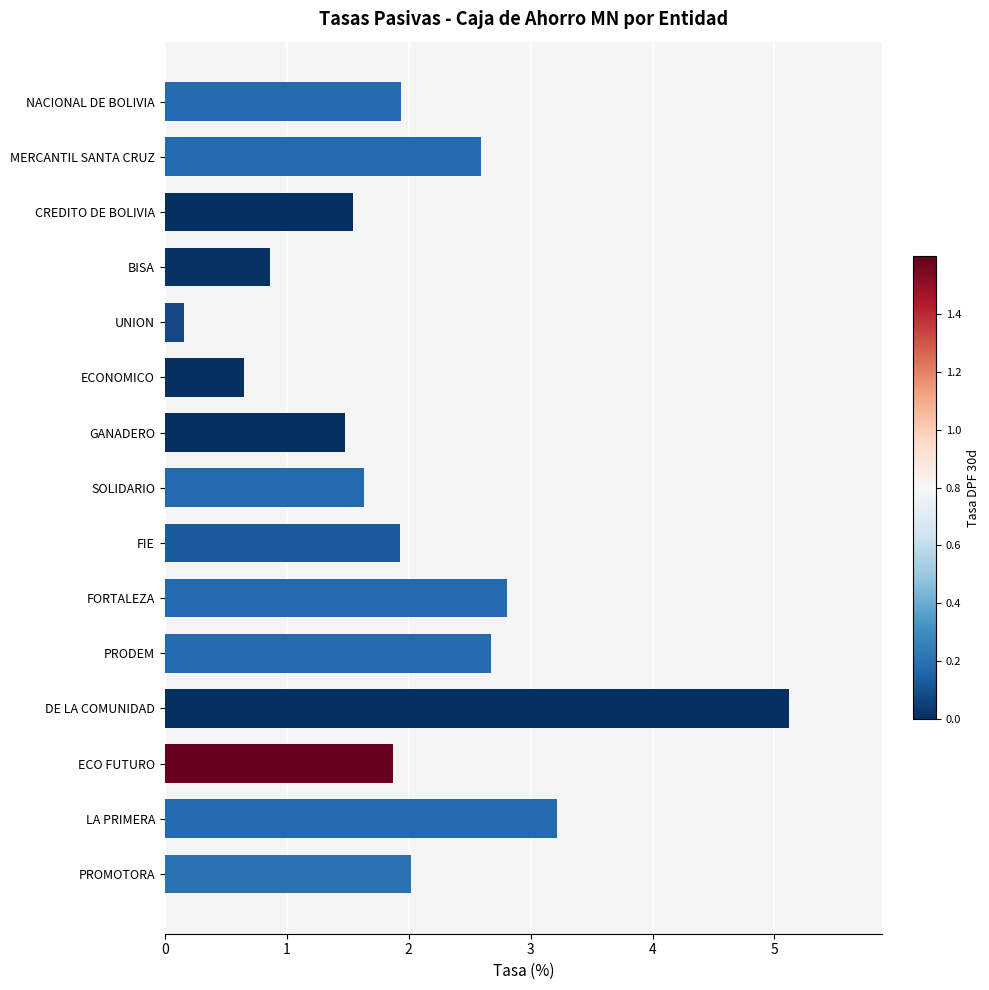

What is the maximum value shown in the chart?

5.1